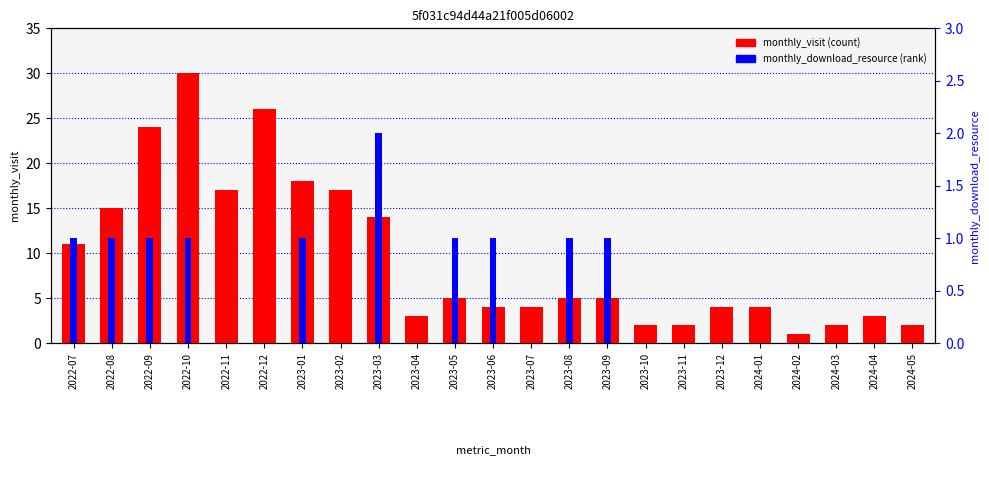

What are all the series names shown in the legend?

monthly_visit, monthly_download_resource